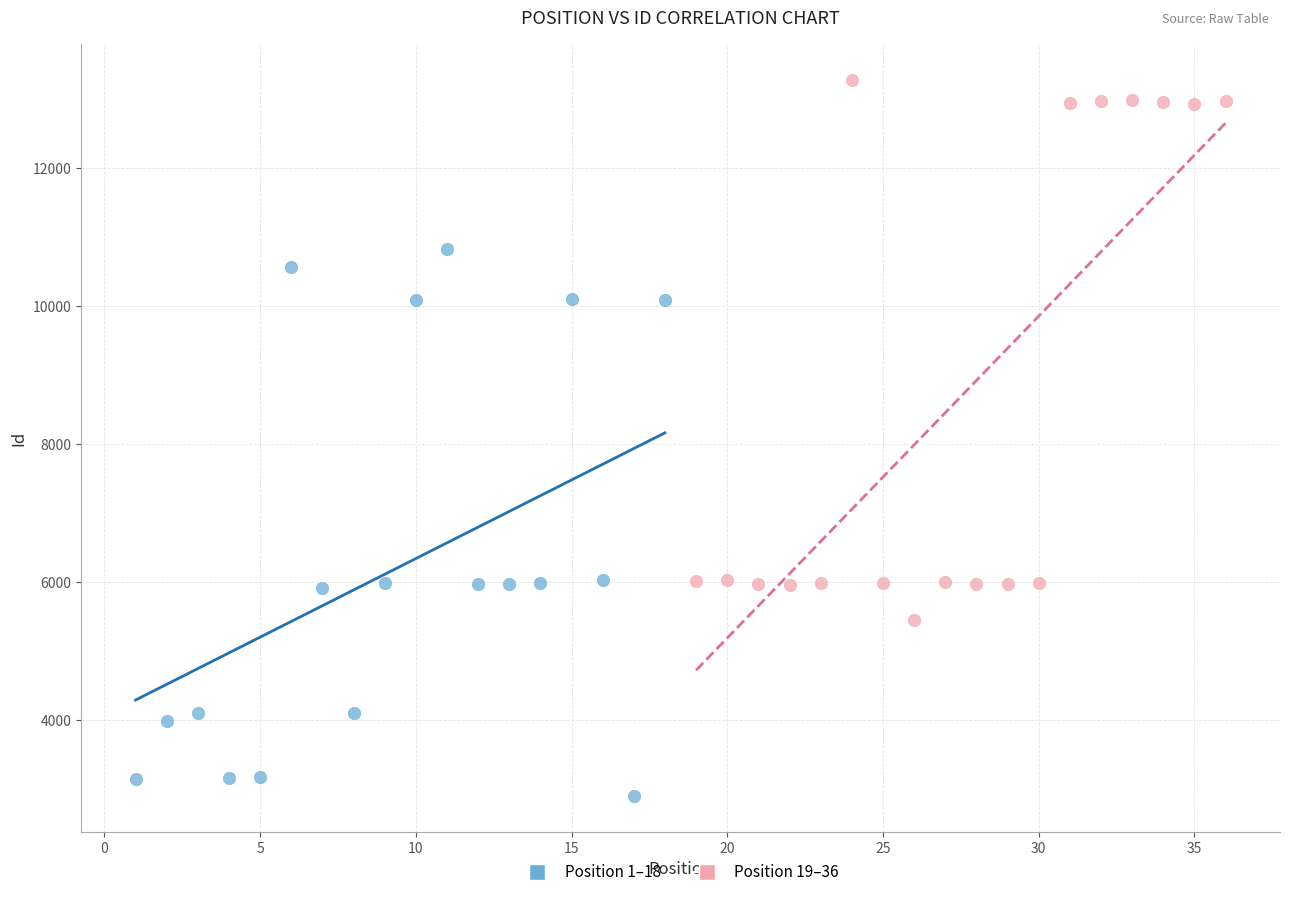

Which series reaches the minimum Y coordinate?

Position 1–18